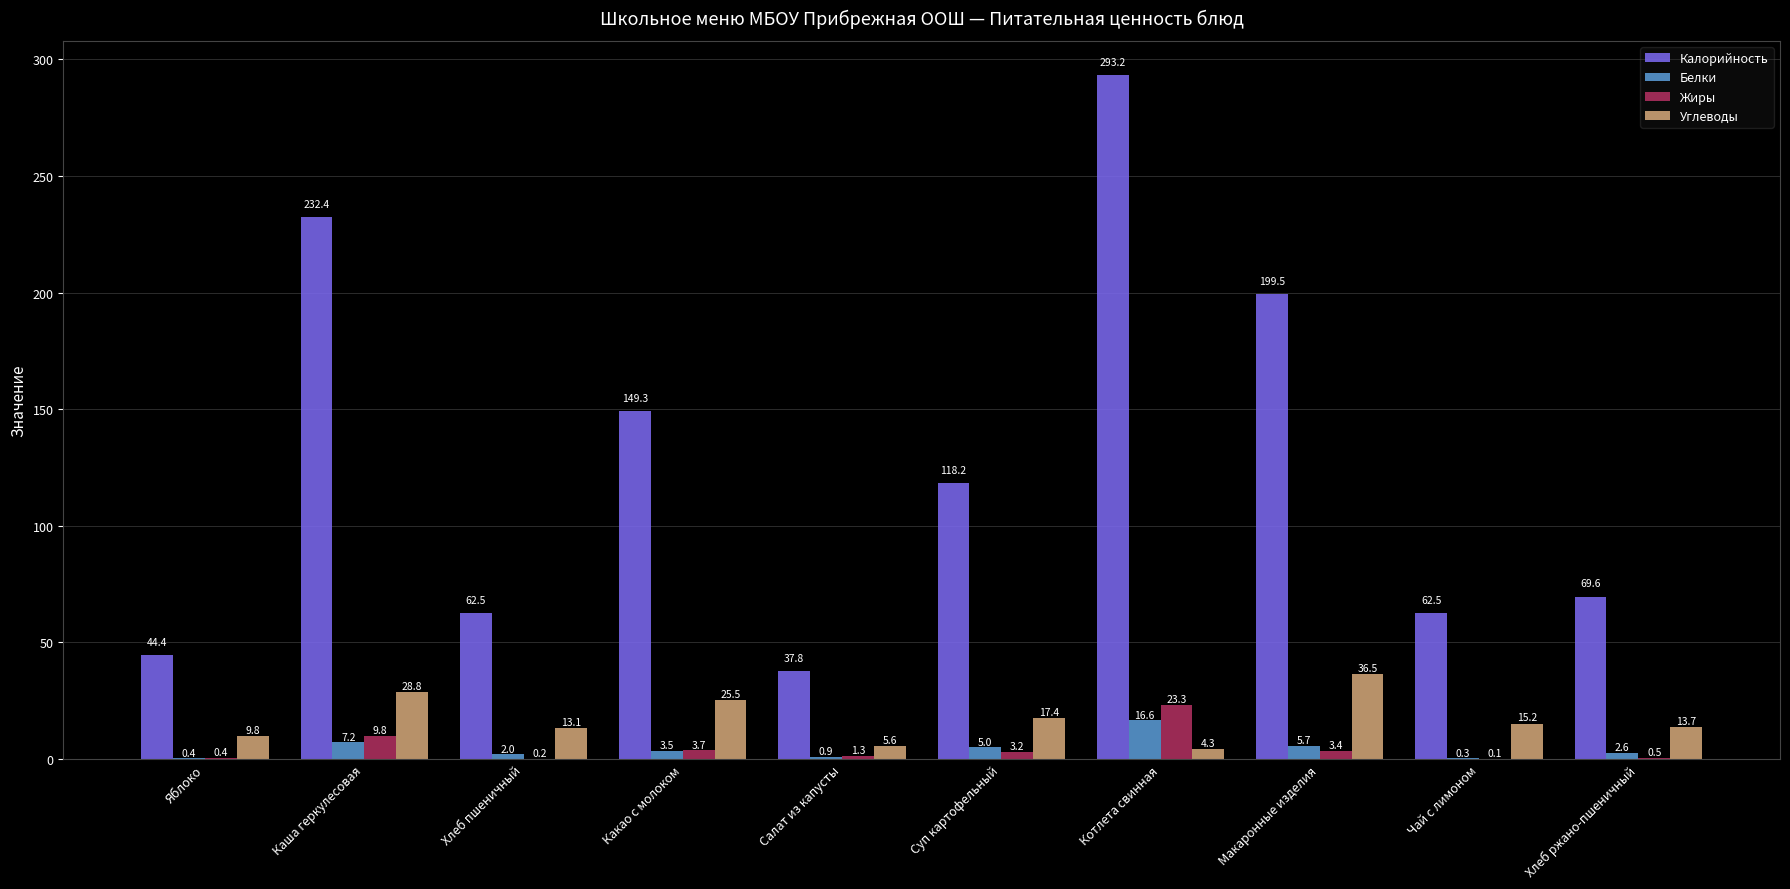

What is the average value of the Углеводы series?

17.0